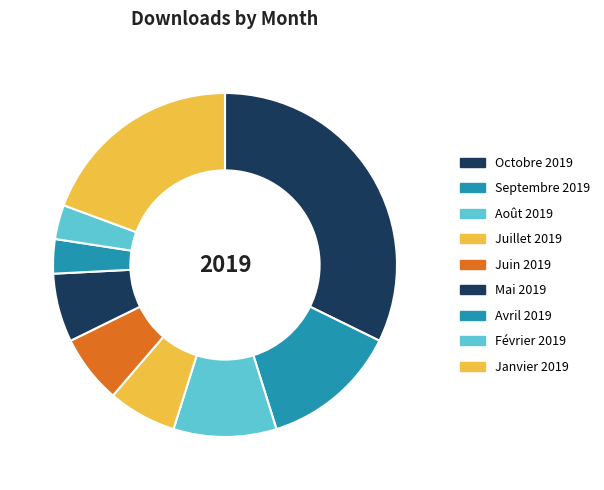

Combined, do Février 2019 and Septembre 2019 account for over 50%?

No